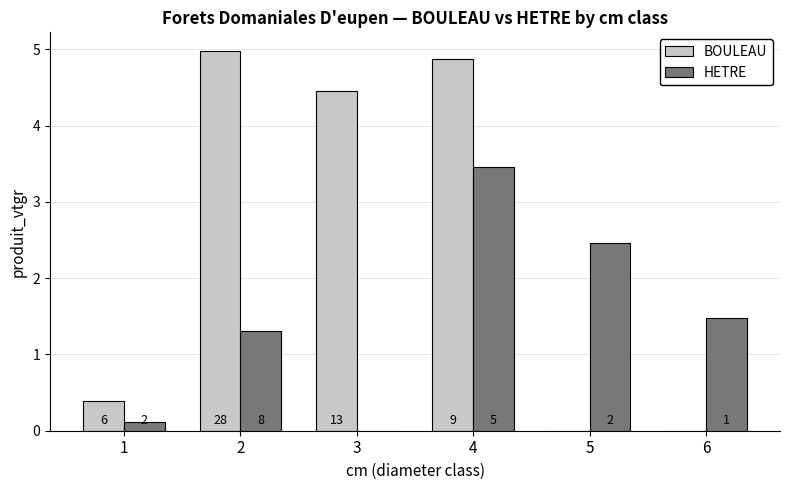

What is the sum of the HETRE values at 4 and 2?

4.8